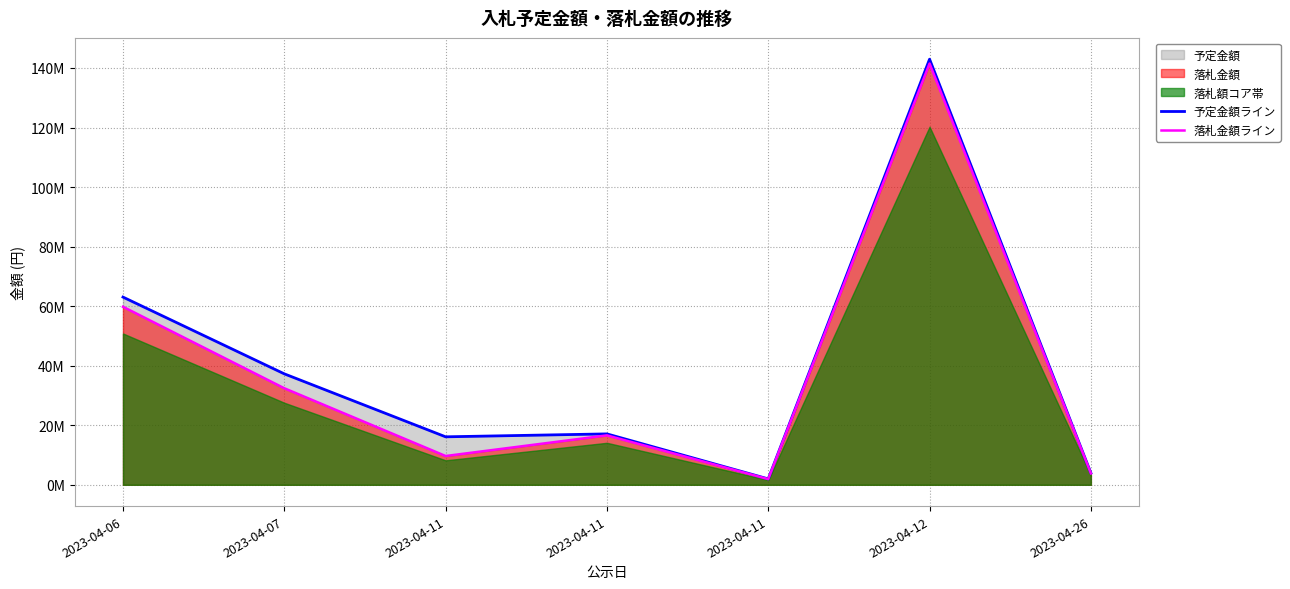

Is the value of 落札金額ライン at 2023-04-07 greater than the value of 予定金額ライン at 2023-04-11?

Yes